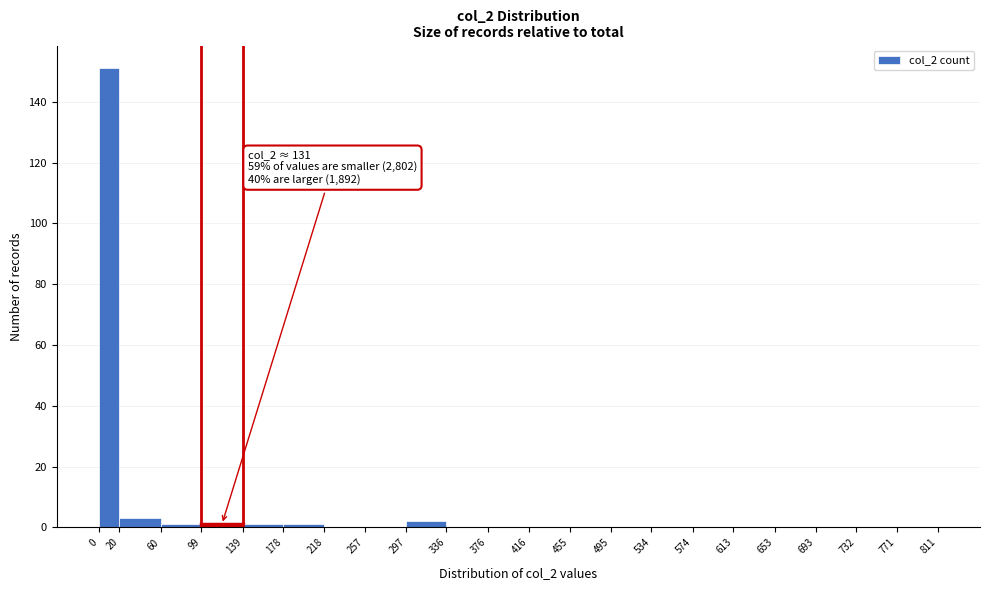

Over which range of the x-axis is the bar tallest?

0 to 20